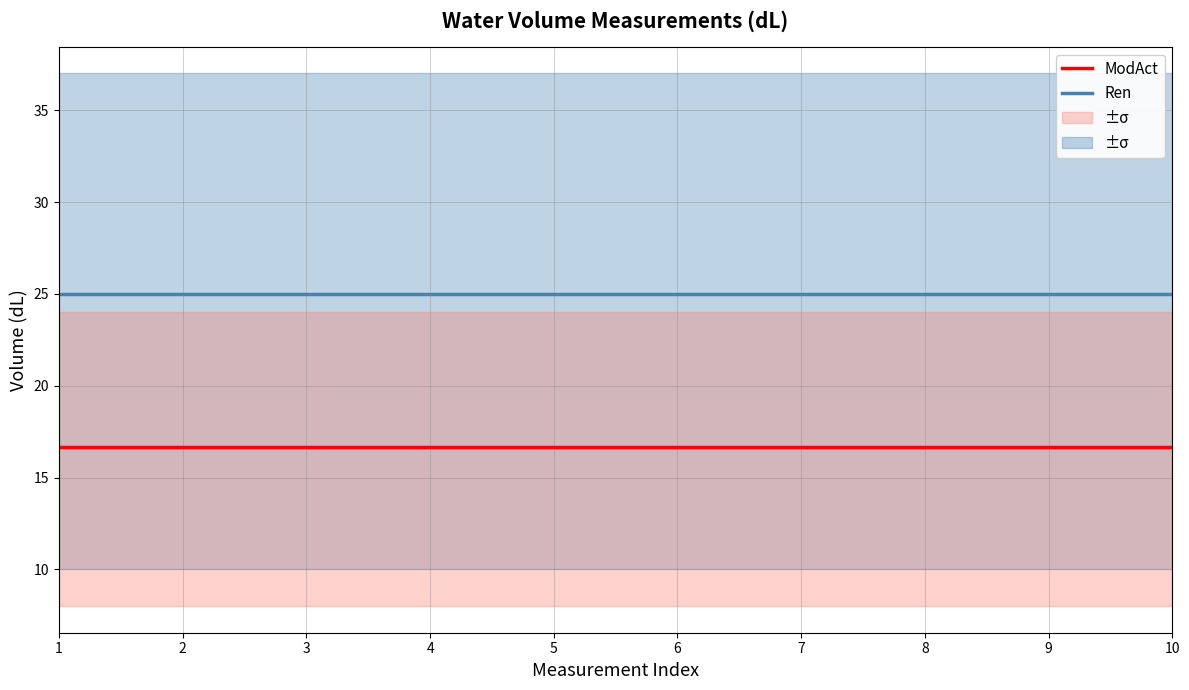

What is the value of the Ren point at the 7th from the left?

25.0